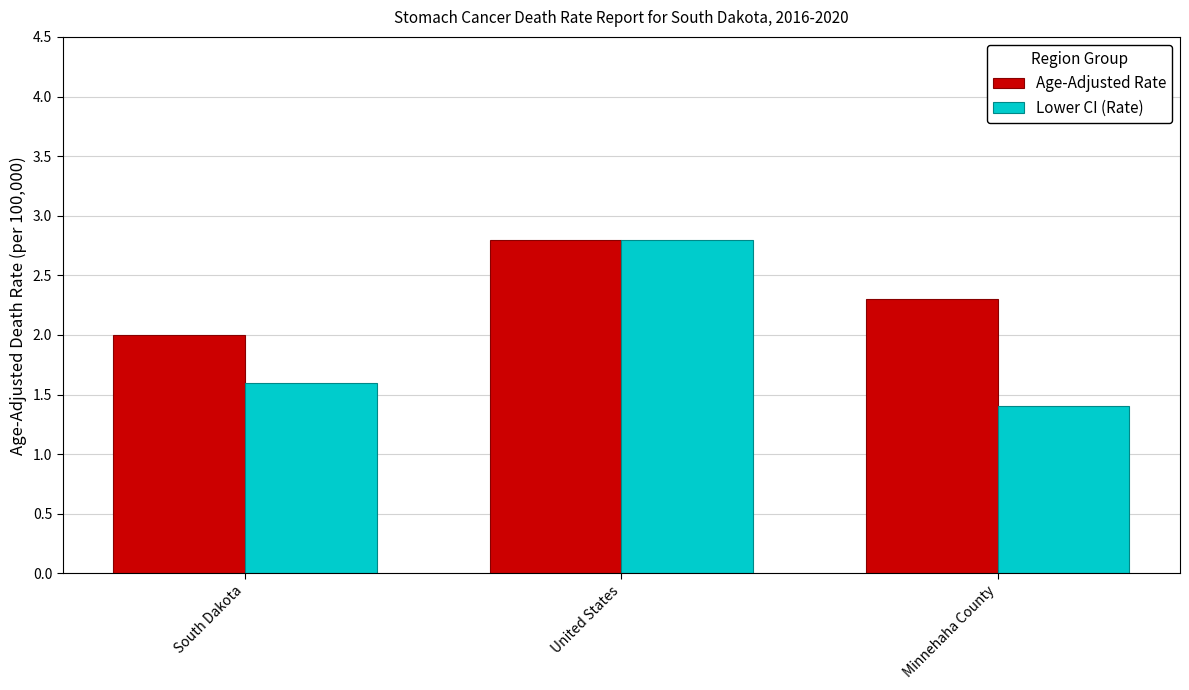

How many data points does each series have?

3